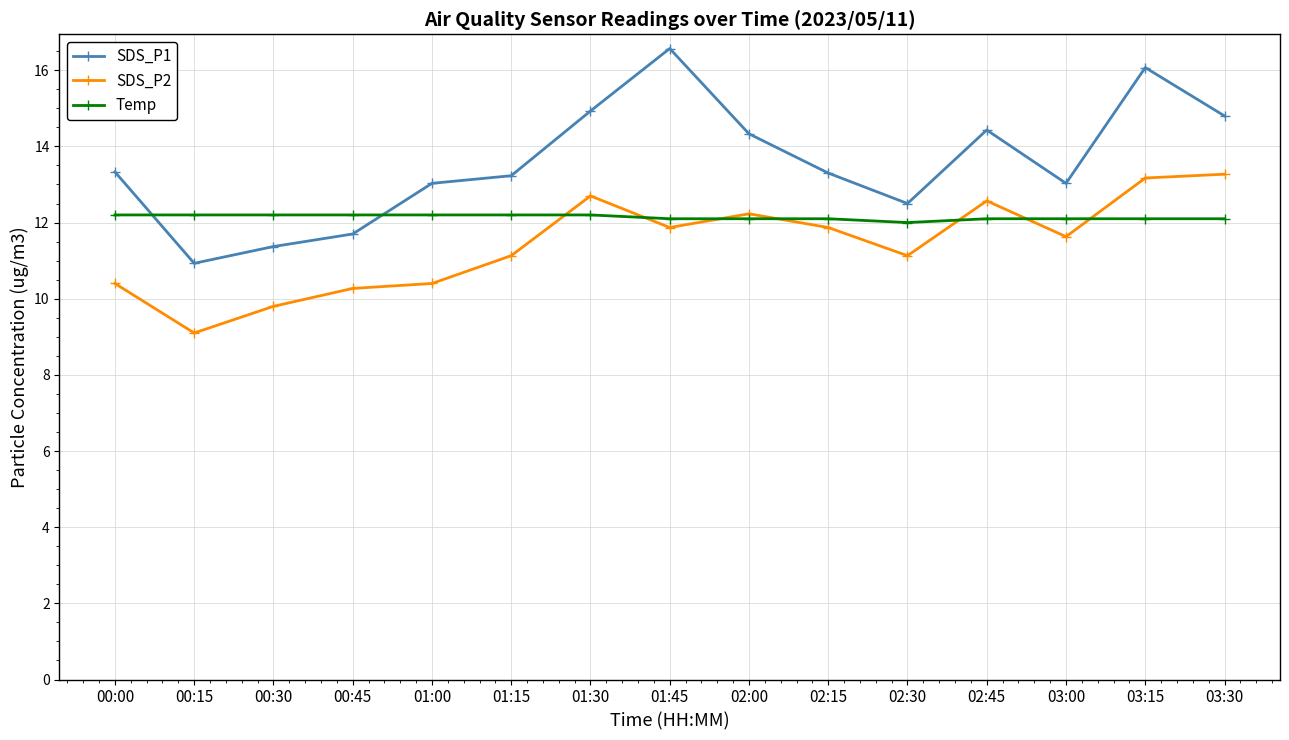

Reading left to right, extract all data points from this chart.

SDS_P1: 00:00=13.3	00:15=10.9	00:30=11.4	00:45=11.7	01:00=13.0	01:15=13.2	01:30=14.9	01:45=16.6	02:00=14.3	02:15=13.3	02:30=12.5	02:45=14.4	03:00=13.0	03:15=16.1	03:30=14.8
SDS_P2: 00:00=10.4	00:15=9.1	00:30=9.8	00:45=10.3	01:00=10.4	01:15=11.1	01:30=12.7	01:45=11.9	02:00=12.2	02:15=11.9	02:30=11.1	02:45=12.6	03:00=11.6	03:15=13.2	03:30=13.3
Temp: 00:00=12.2	00:15=12.2	00:30=12.2	00:45=12.2	01:00=12.2	01:15=12.2	01:30=12.2	01:45=12.1	02:00=12.1	02:15=12.1	02:30=12.0	02:45=12.1	03:00=12.1	03:15=12.1	03:30=12.1